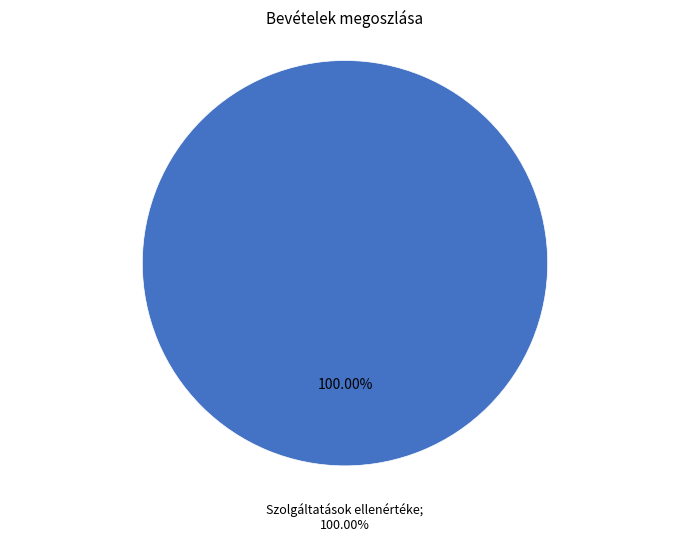

How much of the chart is everything except Önkormányzat működési támogatásai?

100.0%